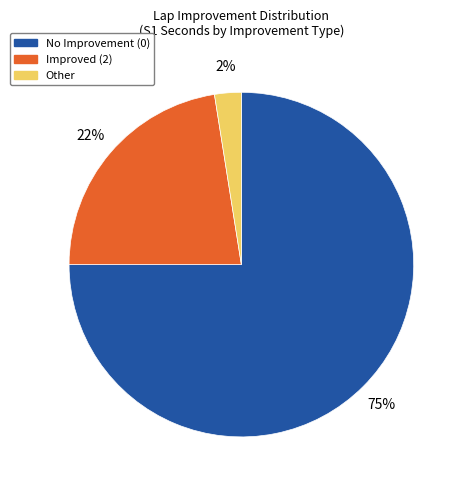

Is there any slice that represents more than half of the pie?

Yes